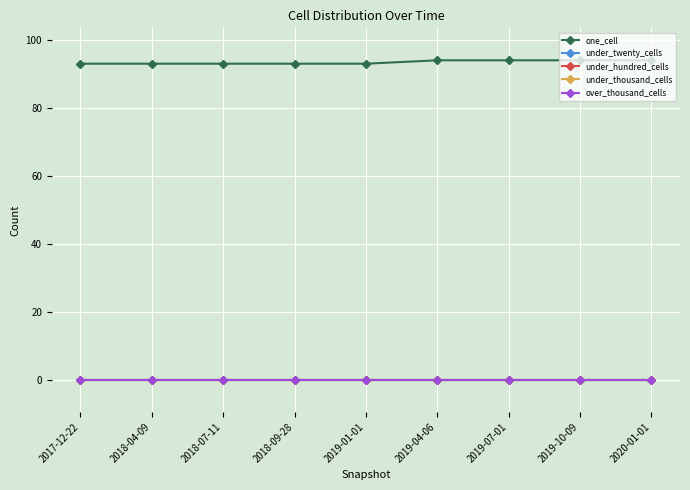

Does the chart have visible grid lines?

Yes